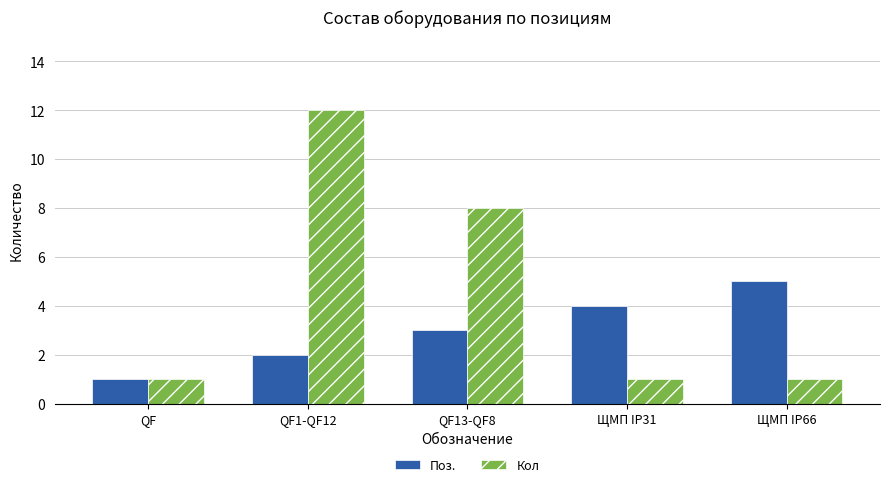

The value of Поз. at ЩМП IP31 is 3. True or false?

False